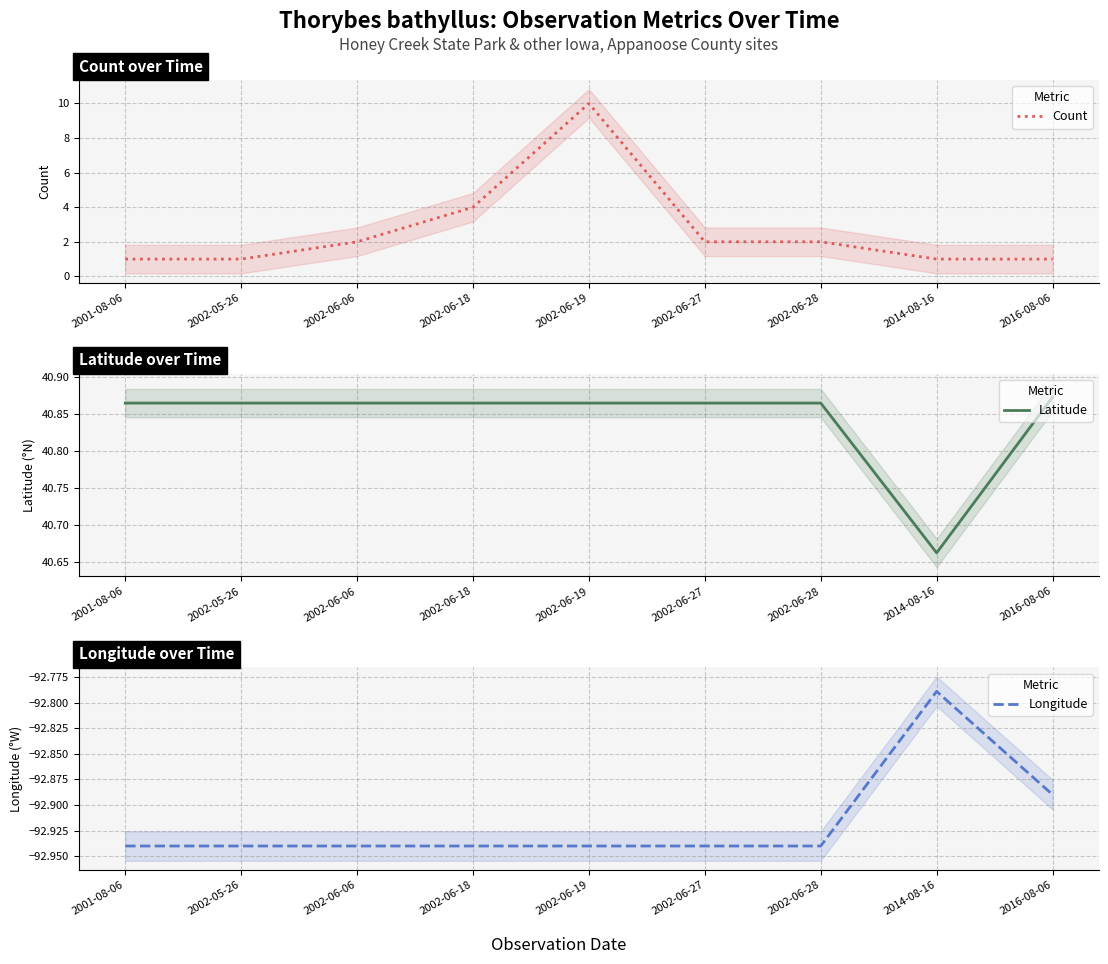

What is the label of the 2nd point from the left?

2002-05-26